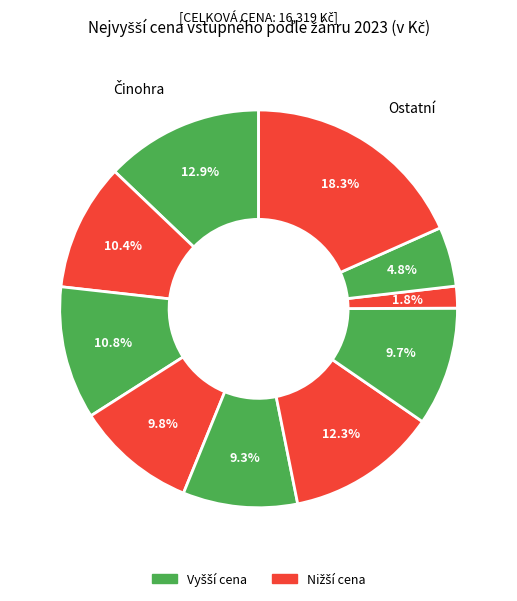

How many slices are in this pie chart?

10